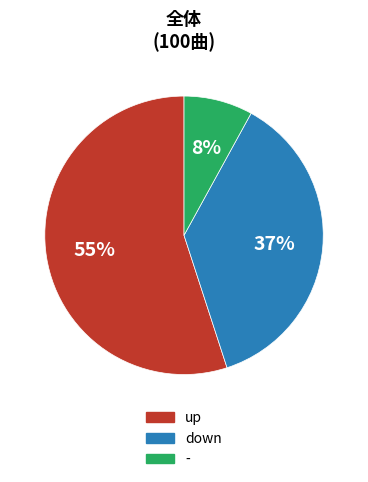

Is there any slice that represents more than half of the pie?

Yes